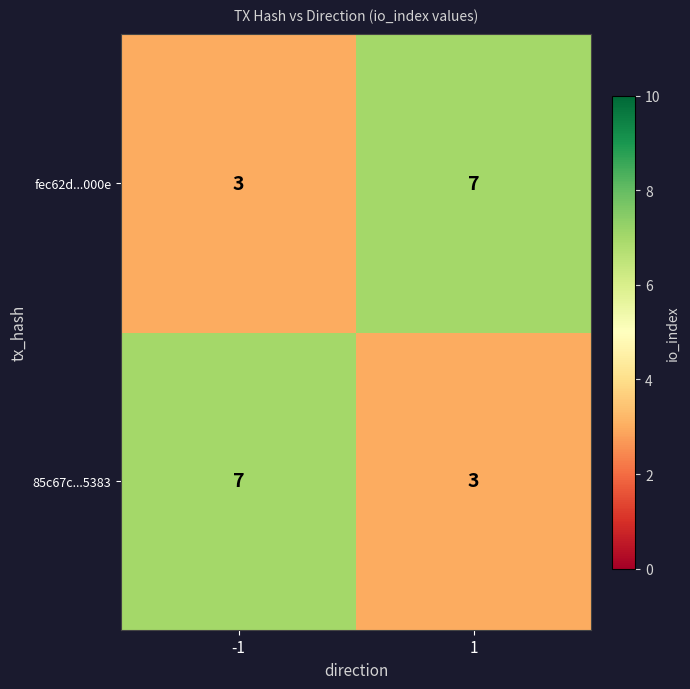

What is the difference between the maximum and minimum values in the 85c67c...5383 series?

4